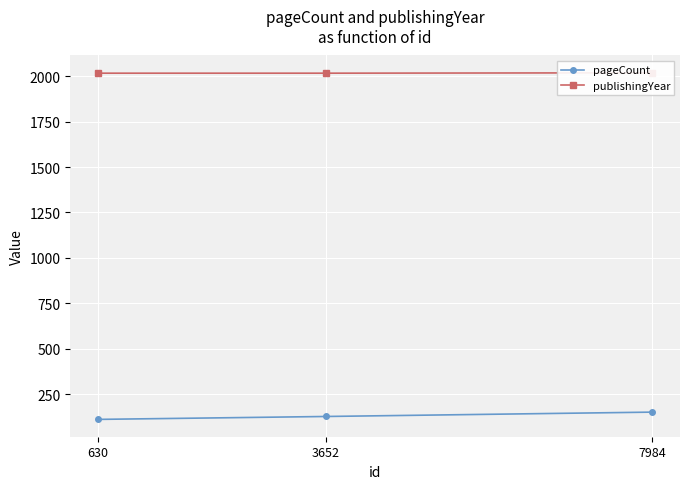

How many lines are shown in the chart?

2